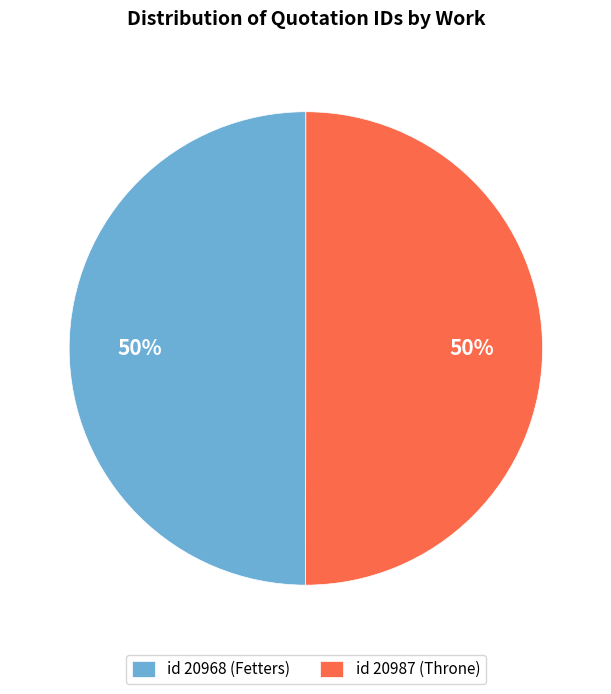

To the nearest percent, what portion does id 20987 (Throne) represent?

50%